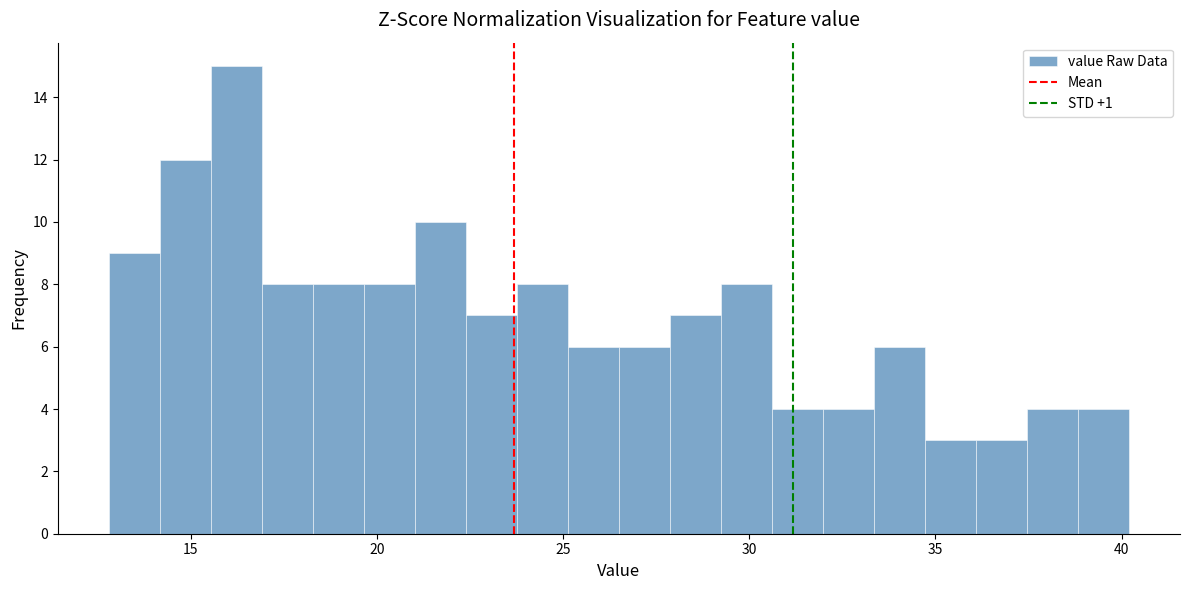

Around what value on the x-axis is the tallest bar? Give the approximate position of its centre, as read against the axis.

16.0